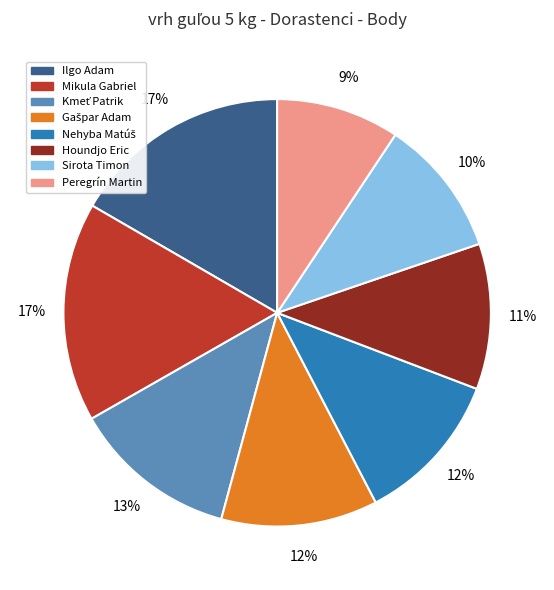

To the nearest percent, what portion does Ilgo Adam represent?

17%